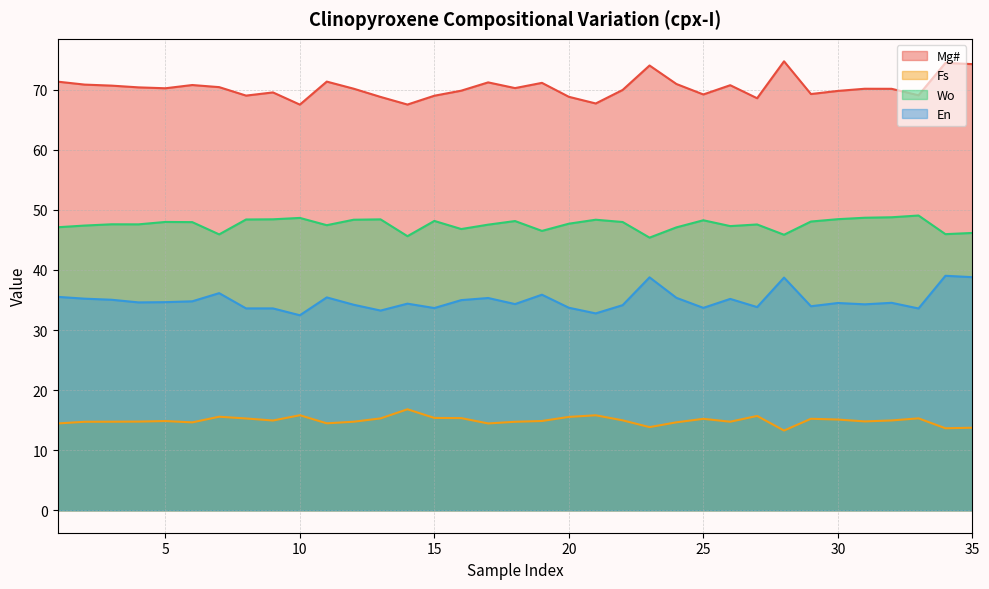

Reading right to left, list all the values displayed in this chart.

Mg#: 74.3	74.5	69.1	70.2	70.2	69.8	69.3	74.7	68.6	70.8	69.2	71.0	74.0	70.0	67.7	68.8	71.1	70.3	71.2	69.8	69.0	67.5	68.8	70.2	71.3	67.5	69.5	69.0	70.4	70.8	70.2	70.4	70.7	70.8	71.3
Fs: 13.7	13.7	15.3	14.9	14.8	15.1	15.2	13.3	15.7	14.7	15.2	14.6	13.8	15.0	15.8	15.5	14.9	14.7	14.4	15.3	15.4	16.8	15.3	14.7	14.5	15.8	14.9	15.3	15.6	14.6	14.8	14.8	14.7	14.7	14.4
Wo: 46.2	46.0	49.1	48.8	48.7	48.5	48.1	45.9	47.6	47.3	48.3	47.1	45.4	48.0	48.4	47.7	46.5	48.1	47.5	46.8	48.2	45.6	48.4	48.4	47.5	48.7	48.4	48.4	45.9	48.0	48.0	47.6	47.6	47.4	47.1
En: 38.8	39.0	33.6	34.5	34.3	34.5	34.0	38.7	33.8	35.2	33.7	35.4	38.8	34.1	32.8	33.7	35.9	34.3	35.3	35.0	33.7	34.4	33.2	34.2	35.4	32.5	33.6	33.6	36.1	34.8	34.6	34.6	35.0	35.2	35.5